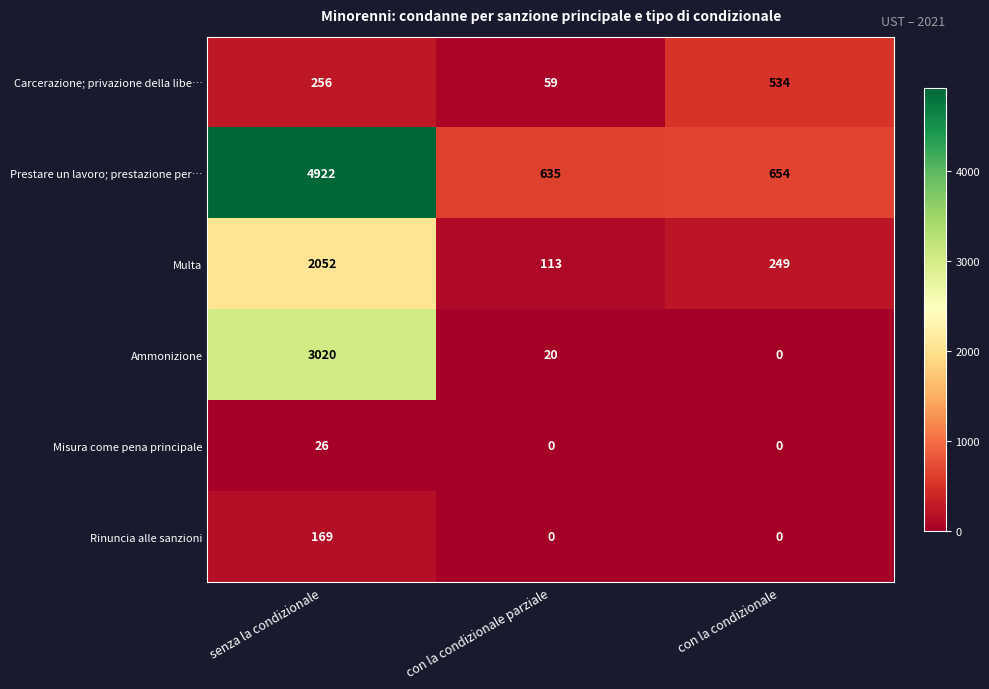

What is the maximum value for Multa?

2052